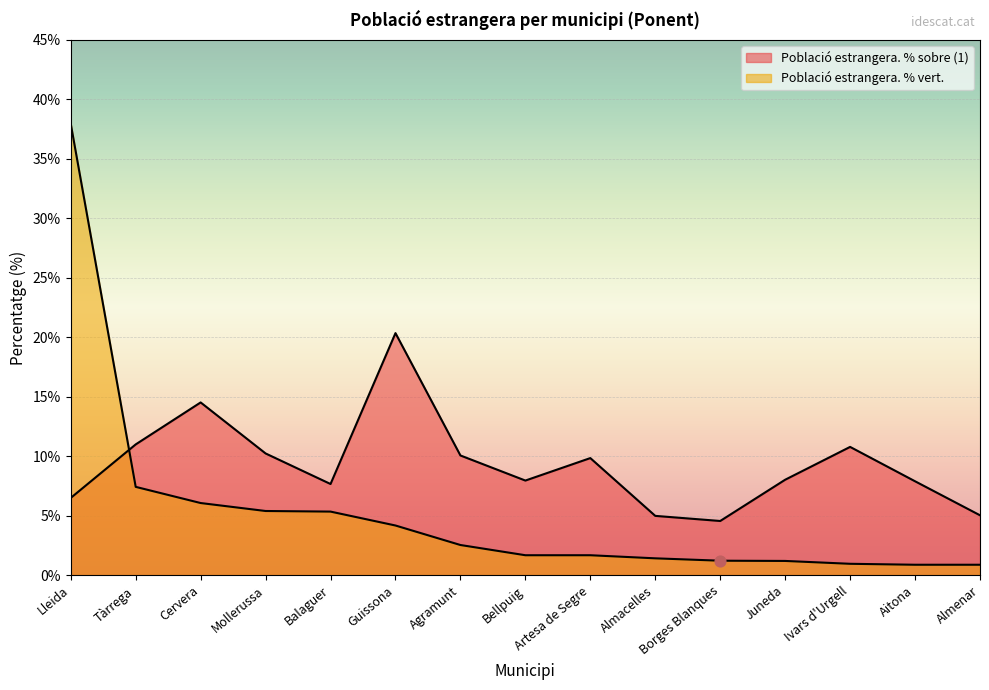

Is the value of Població estrangera. % vert. at Guissona greater than the value of Població estrangera. % sobre (1) at Lleida?

No